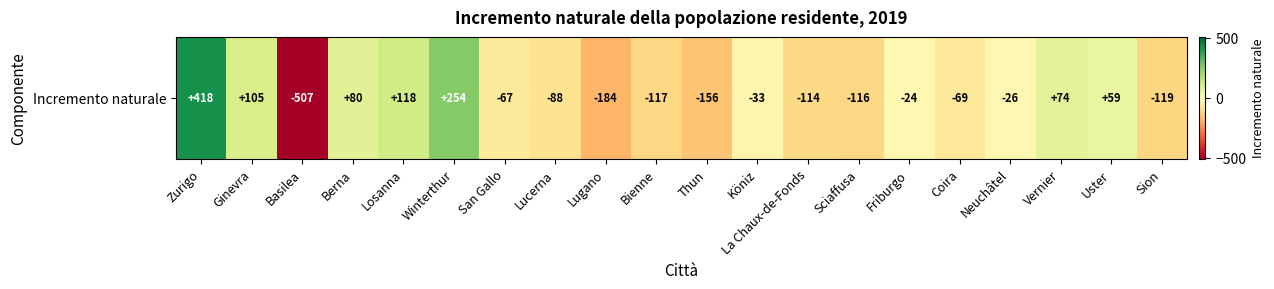

What is the difference between the maximum and minimum values?

925